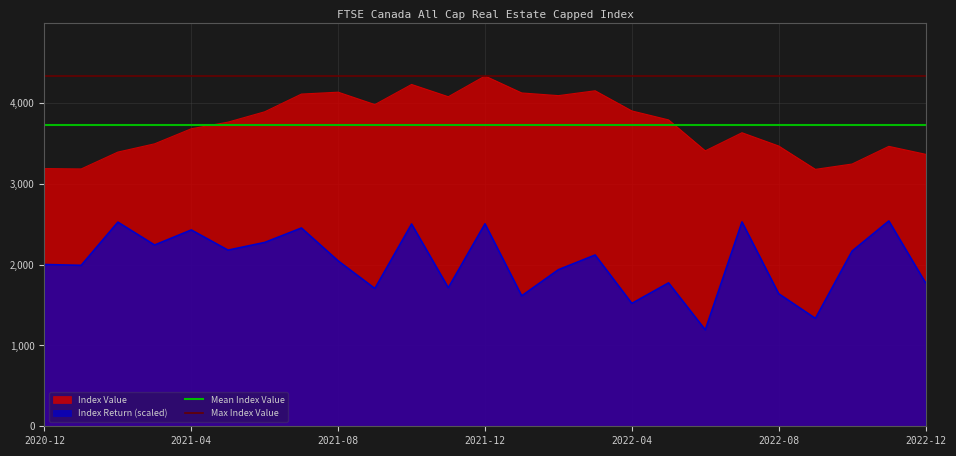

How many series are shown in this chart?

4